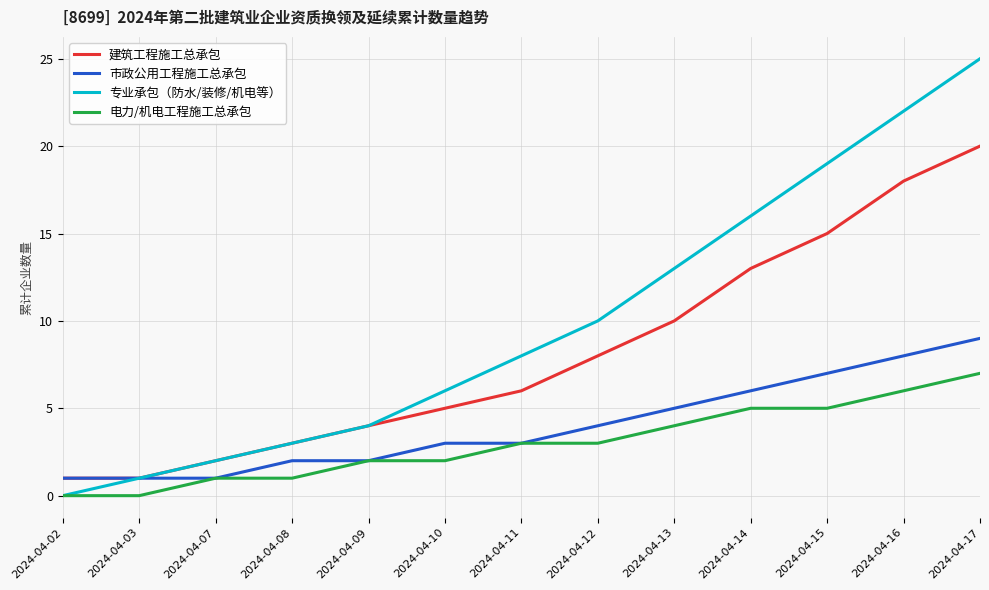

True or false: 建筑工程施工总承包 and 专业承包（防水/装修/机电等） cross at least once.

False